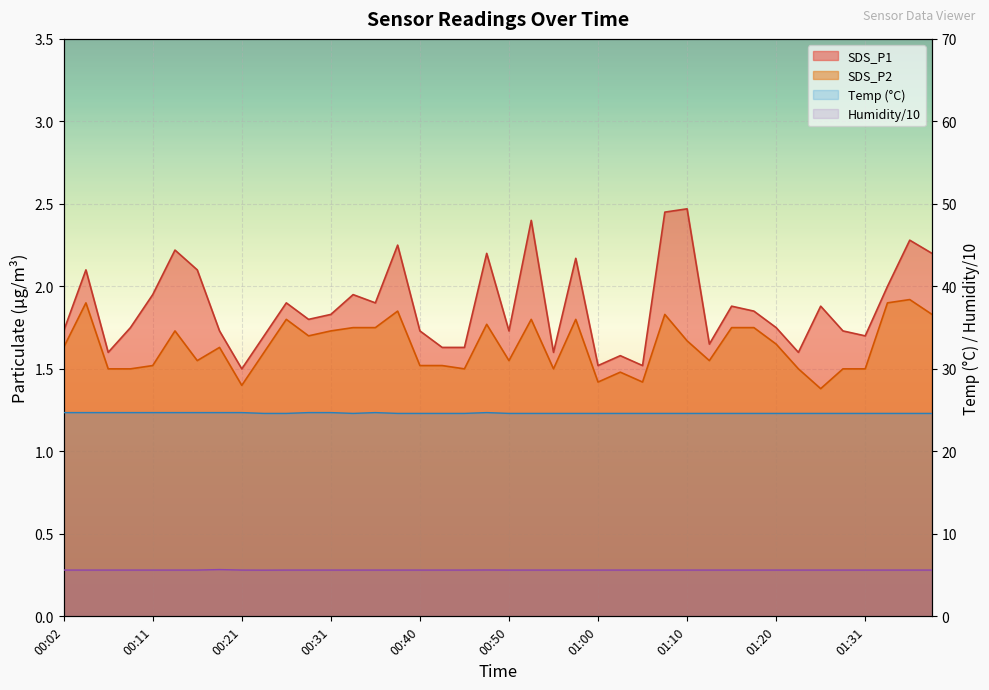

The SDS_P2 series shows 1.5 at 00:55. True or false?

True